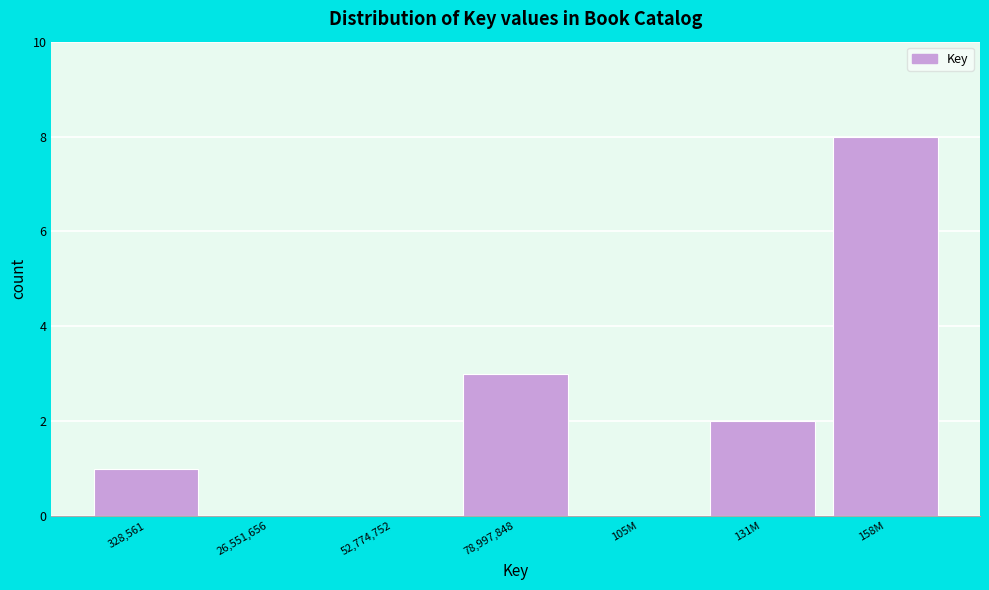

Reading left to right, list all the values displayed in this chart.

328,561=1	26,551,656=0	52,774,752=0	78,997,848=3	105M=0	131M=2	158M=8